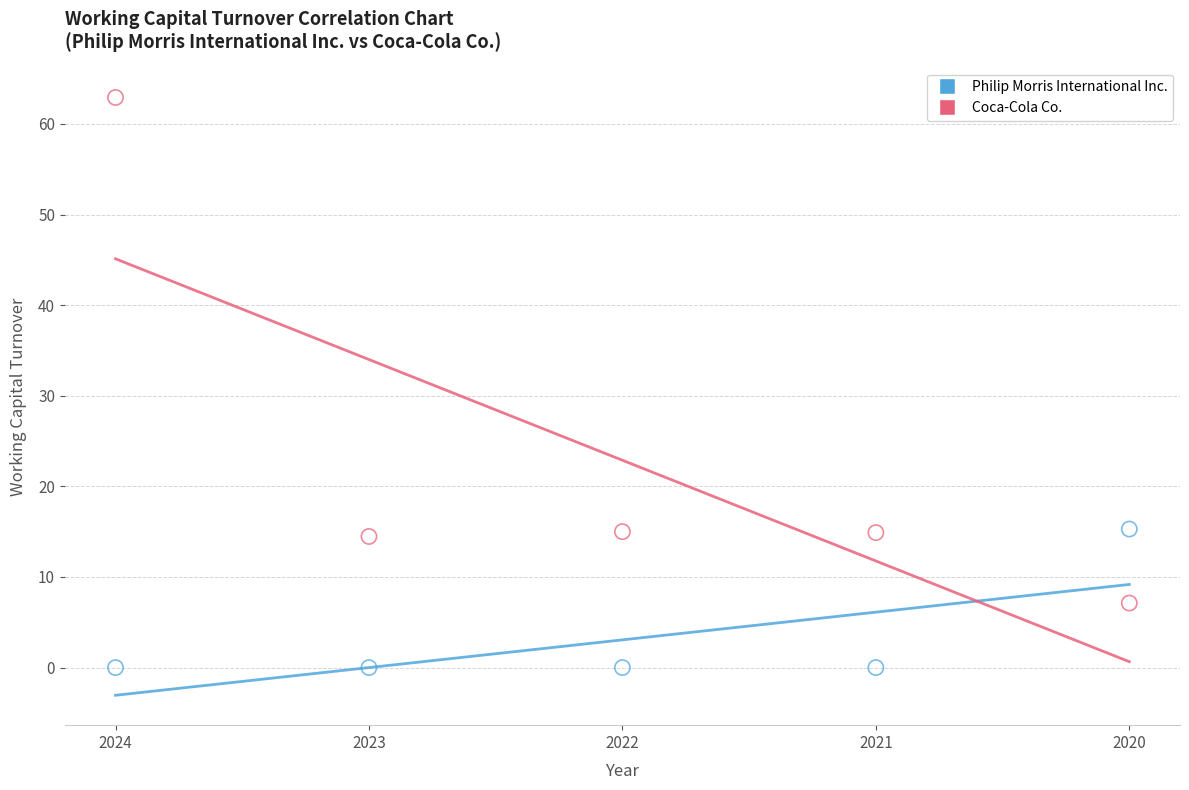

Which series contains the highest Y value?

Coca-Cola Co.